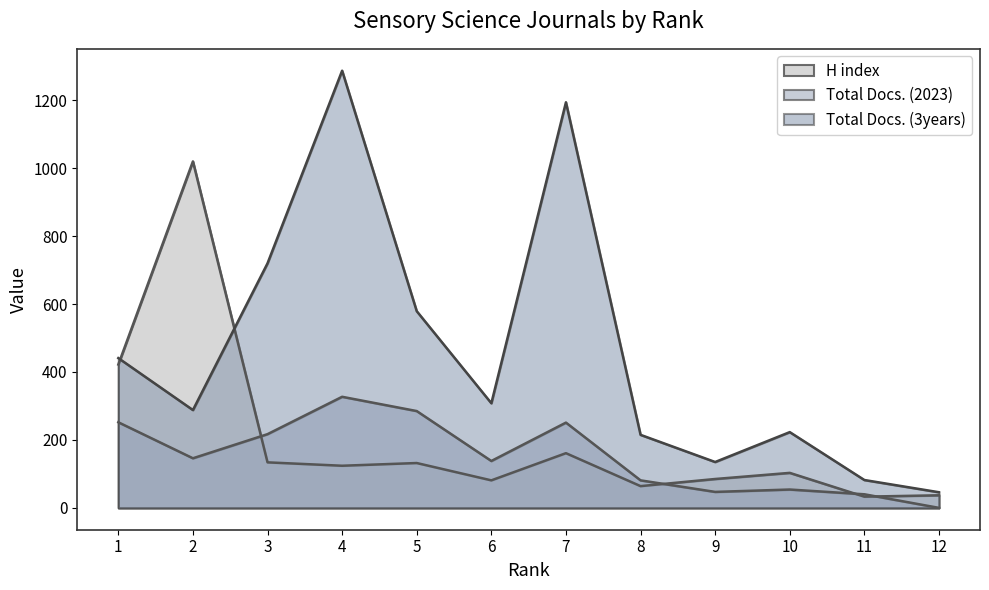

True or false: Total Docs. (3years) has a value of 431 at 2.

False